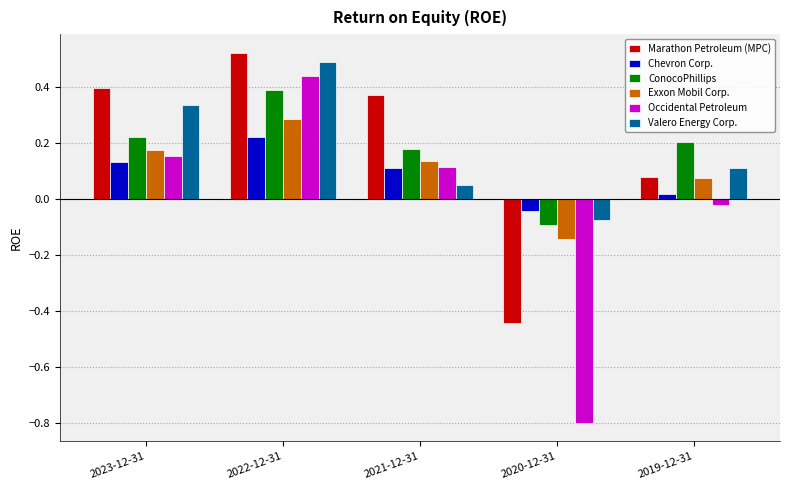

What position from the left is 2019-12-31?

5